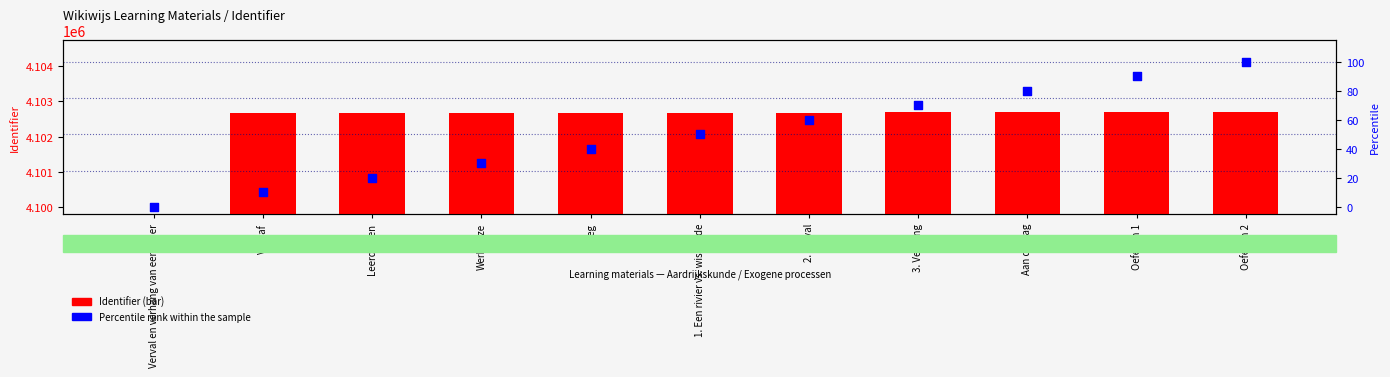

Which series has the largest Y range (max minus min)?

Identifier